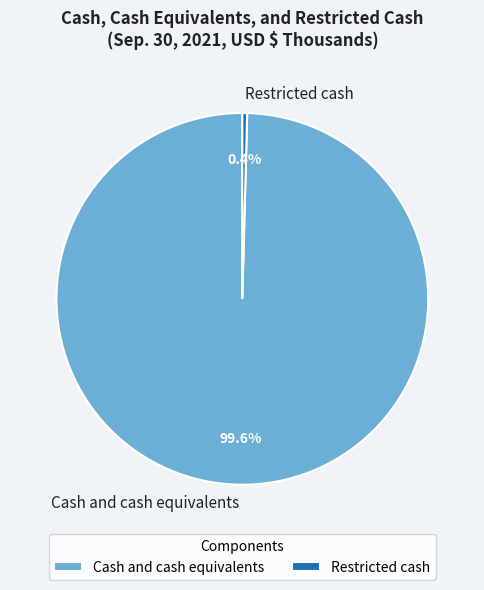

Does Cash and cash equivalents represent more than half of the total?

Yes